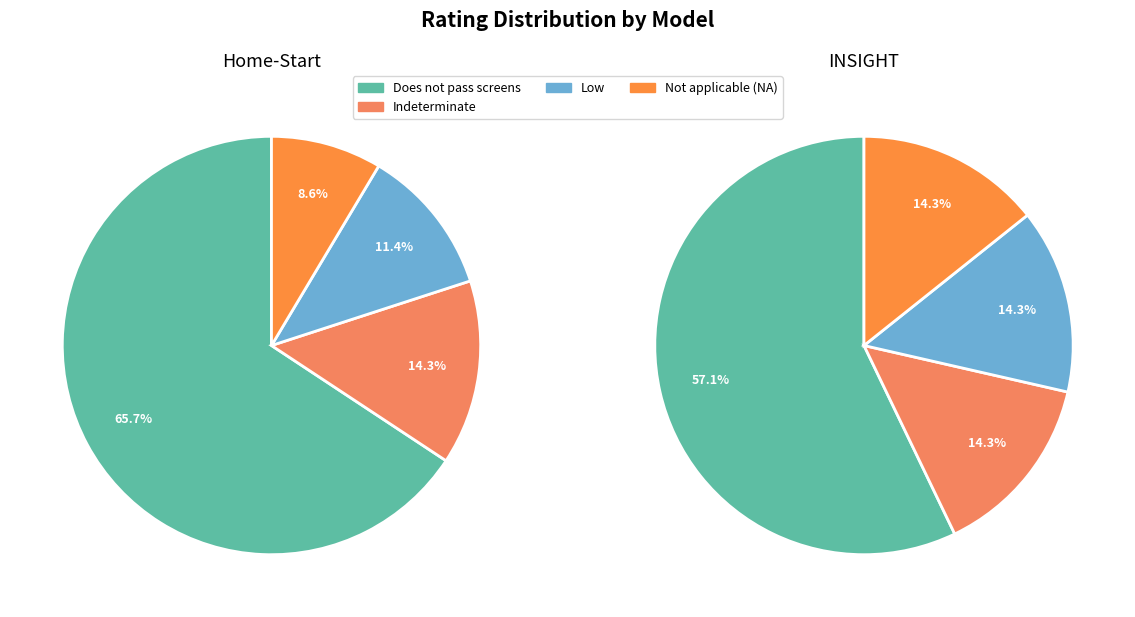

To the nearest percent, what is the difference between the largest and smallest slice percentages?

57%